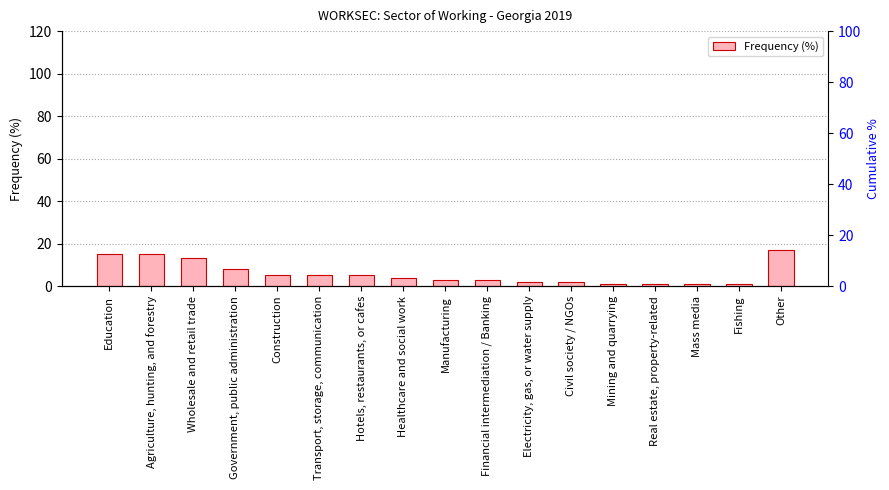

True or false: the data shows 2 at Civil society / NGOs.

True